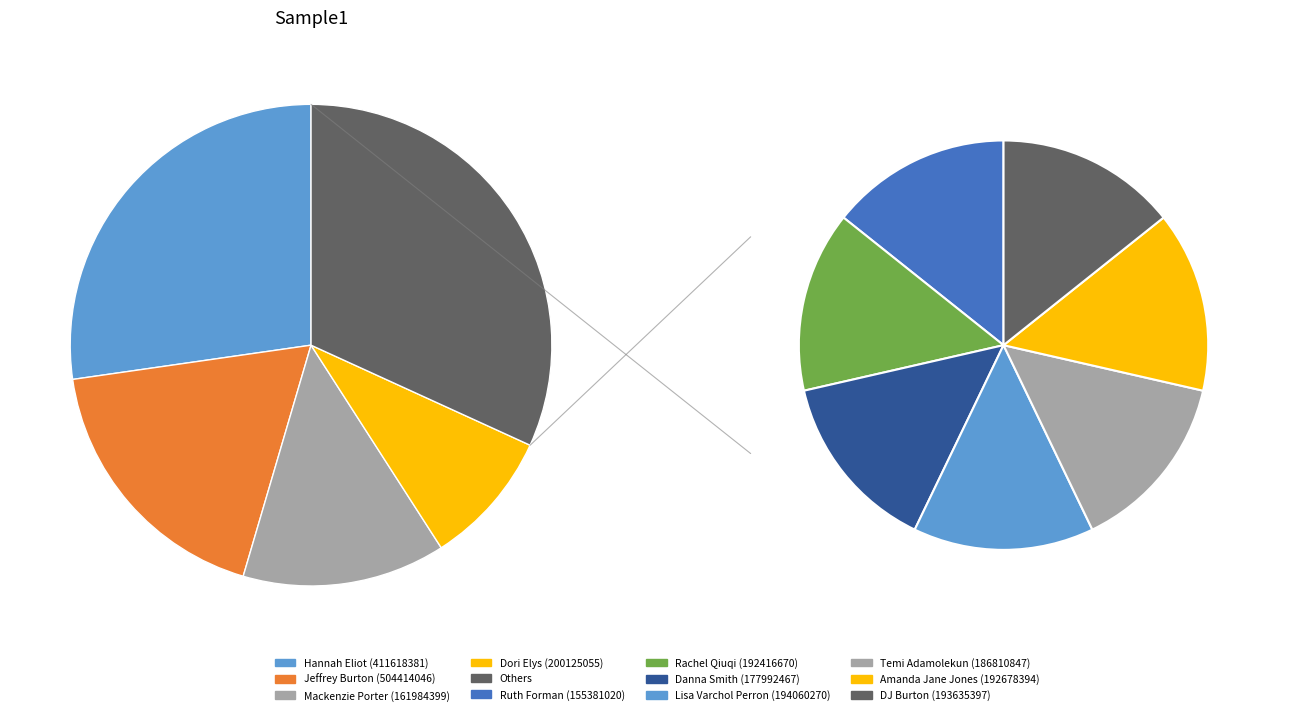

What percentage do Temi Adamolekun (186810847) and DJ Burton (193635397) together represent?

9.1%